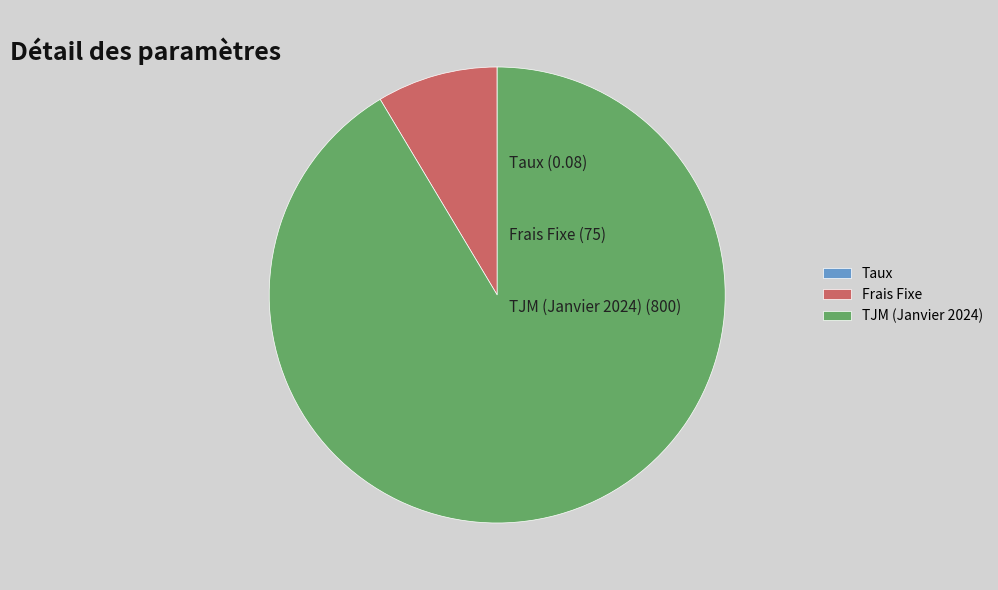

Does any single category account for the majority?

Yes